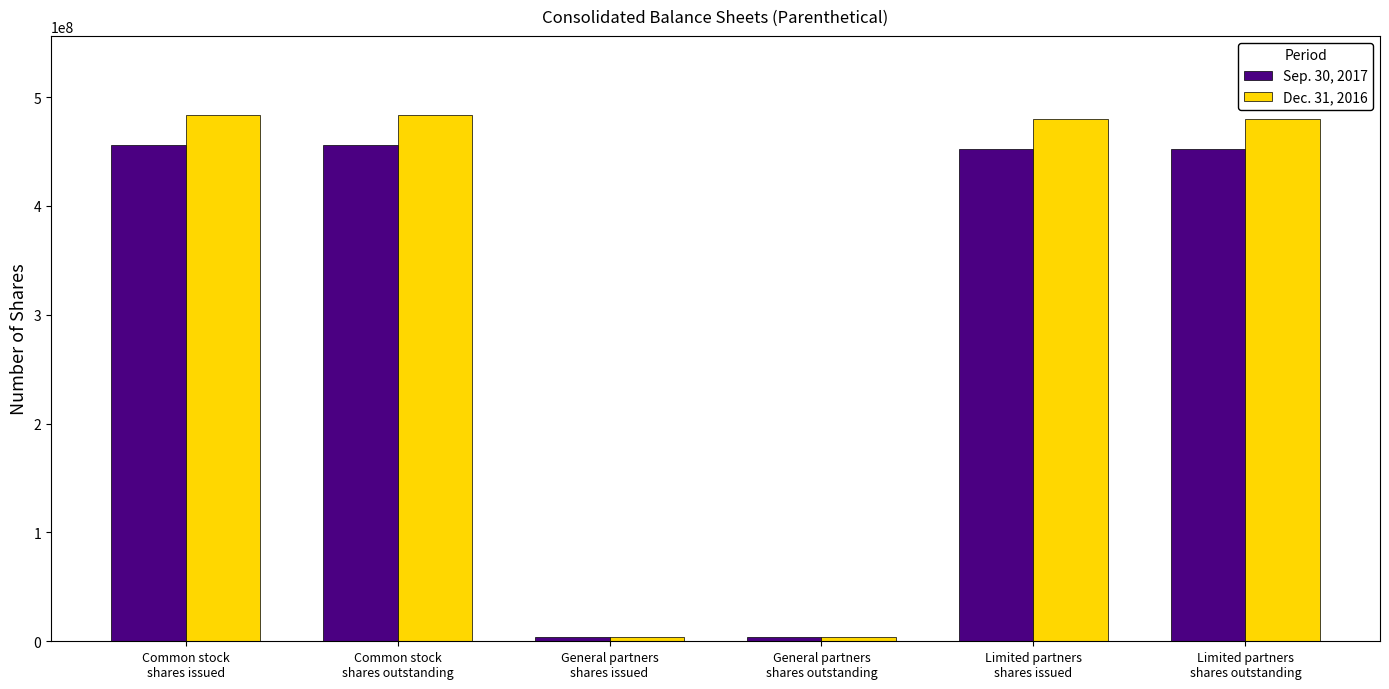

What is the maximum value shown in the chart?

483624120